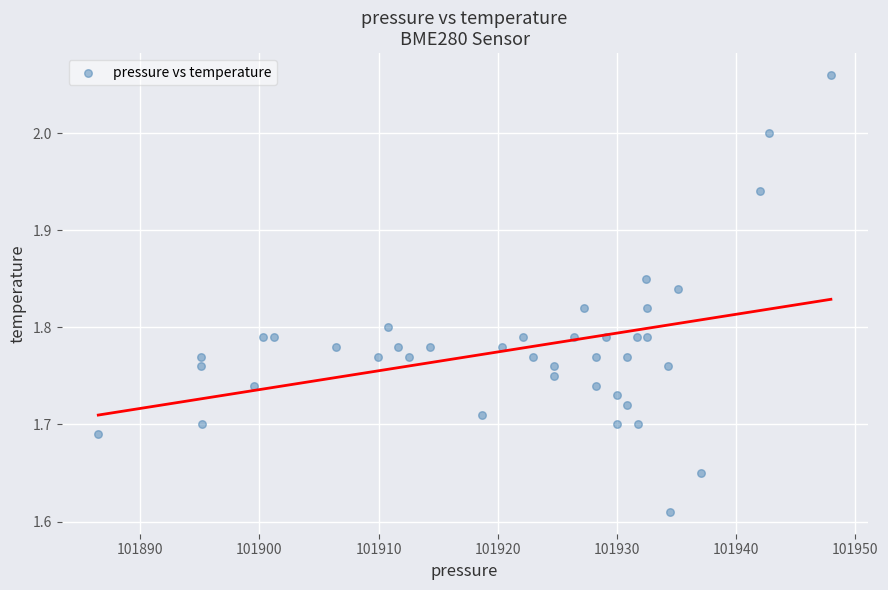

What is the range of X values (max minus min)?

61.5